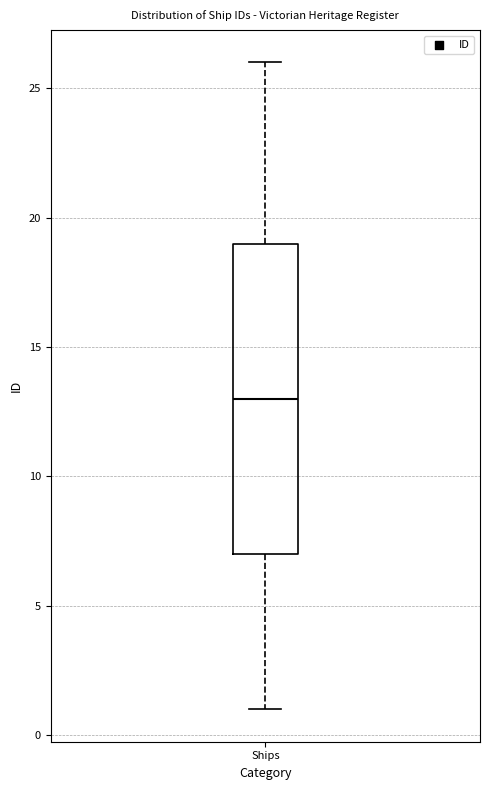

Transcribe this box plot: give where the median line is, the range the box spans, and where the two whiskers end, as read against the y-axis. The values are not printed on the chart, so give them approximately, as read against the axis.

median 13, box 7 to 19, whiskers 1 to 26